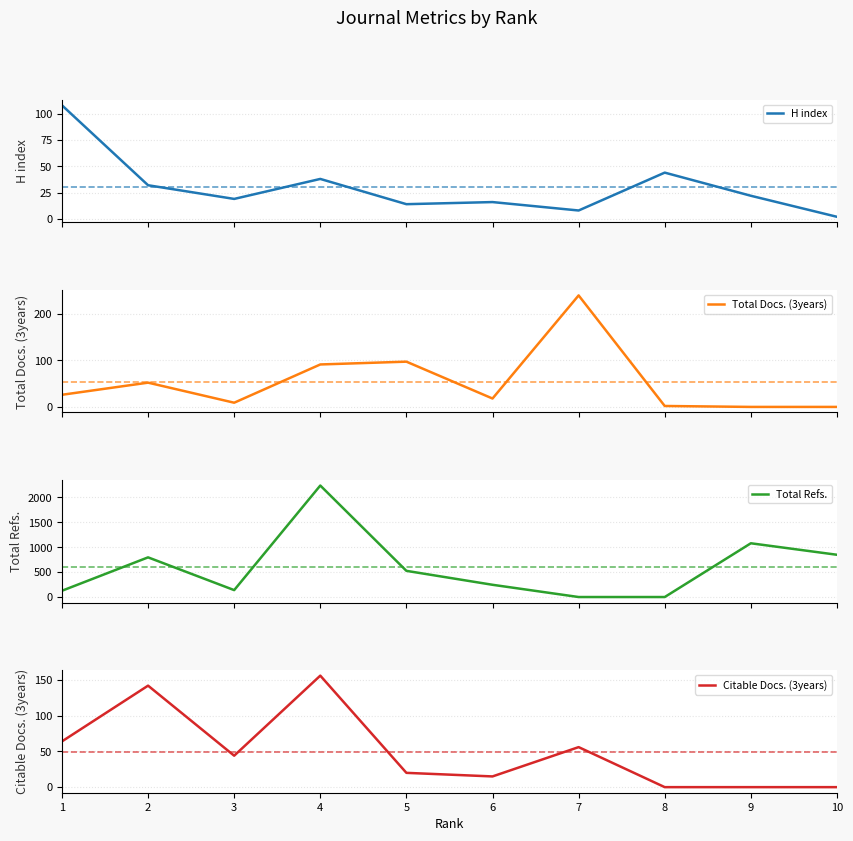

After their last crossing, which series has the higher values: Citable Docs. (3years) or Total Docs. (3years)?

Total Docs. (3years)